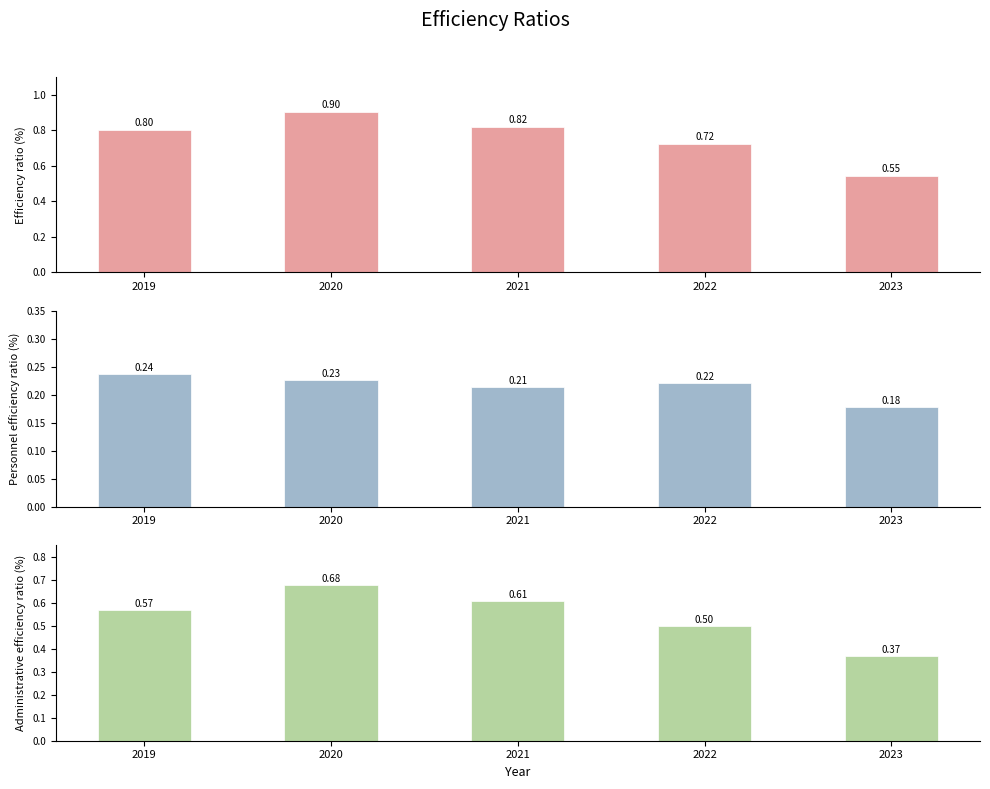

What is the total value across all series at 2019?

1.6